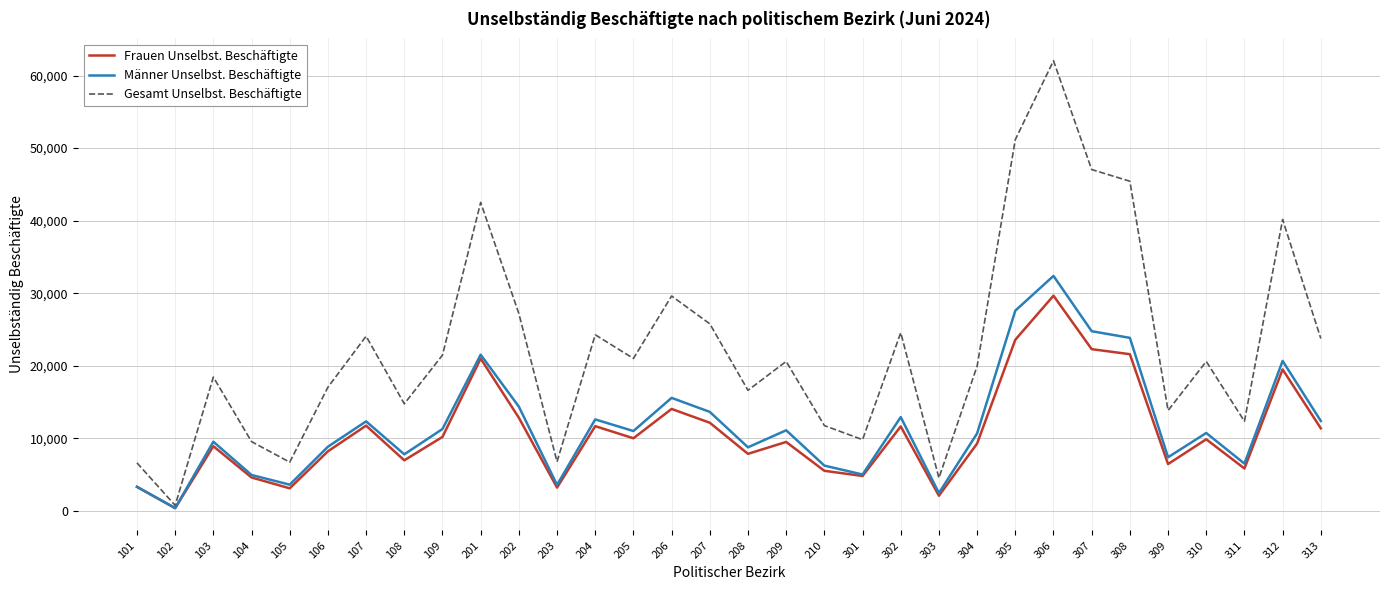

Which label corresponds to the largest value in the chart?

306